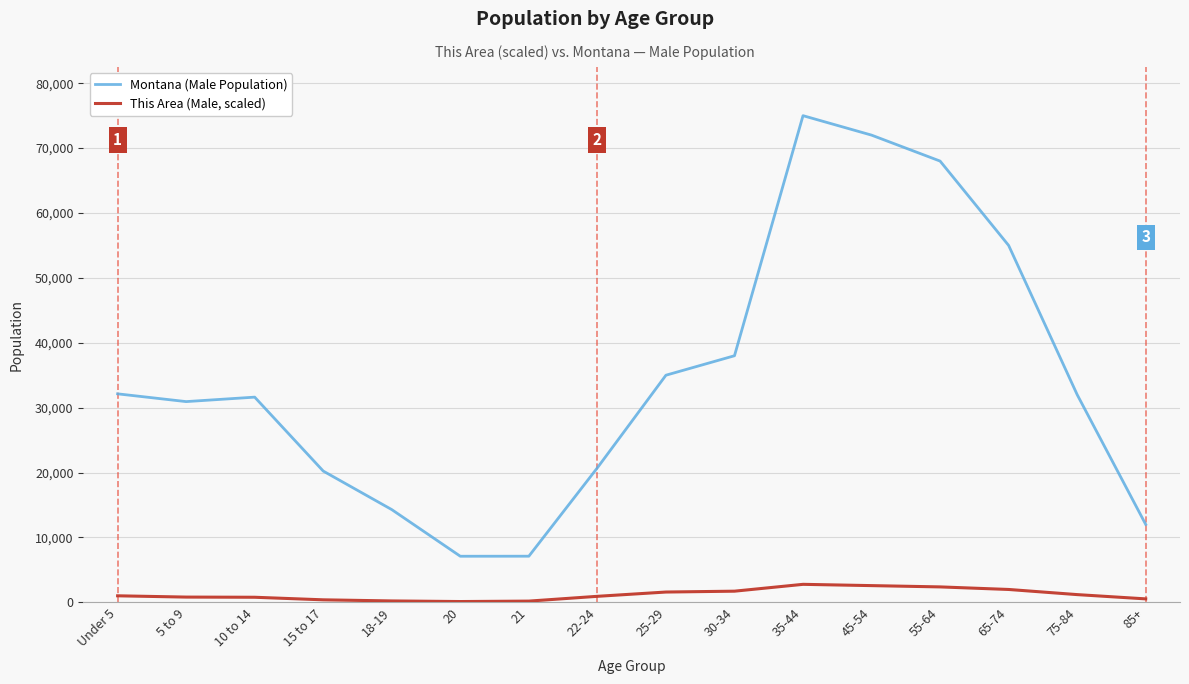

What is the difference between the maximum and minimum values in the Montana (Male Population) series?

67901.0